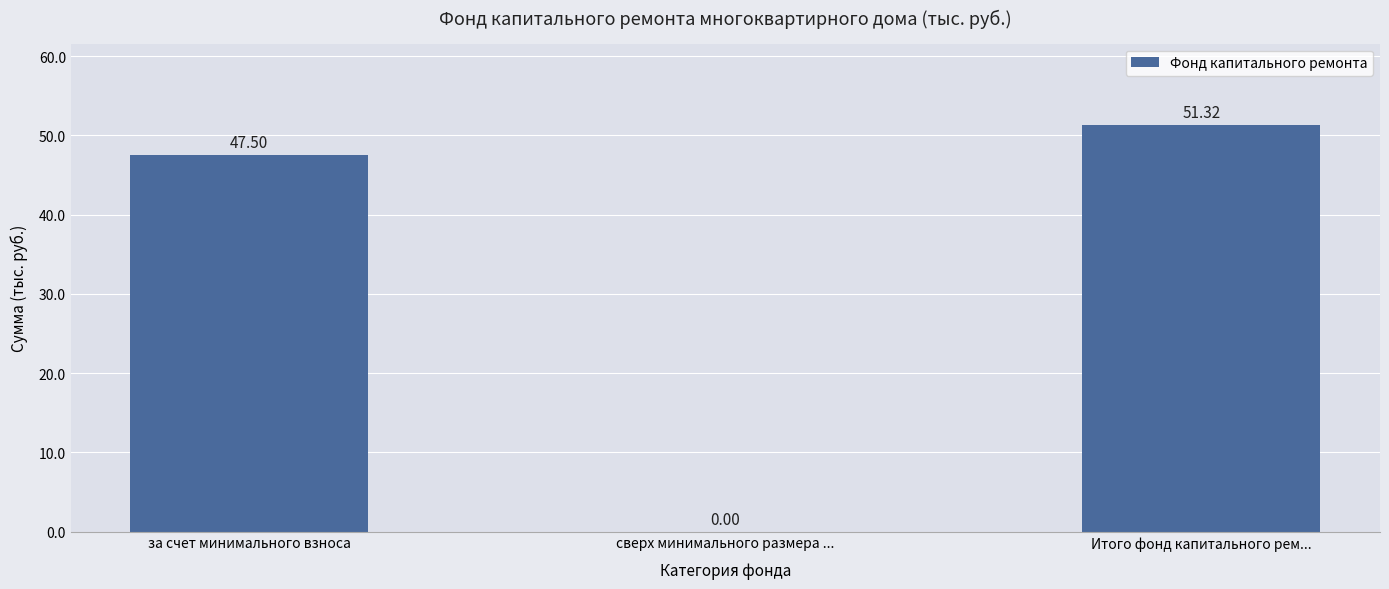

Is it true that the value at за счет минимального взноса is 47.5?

True